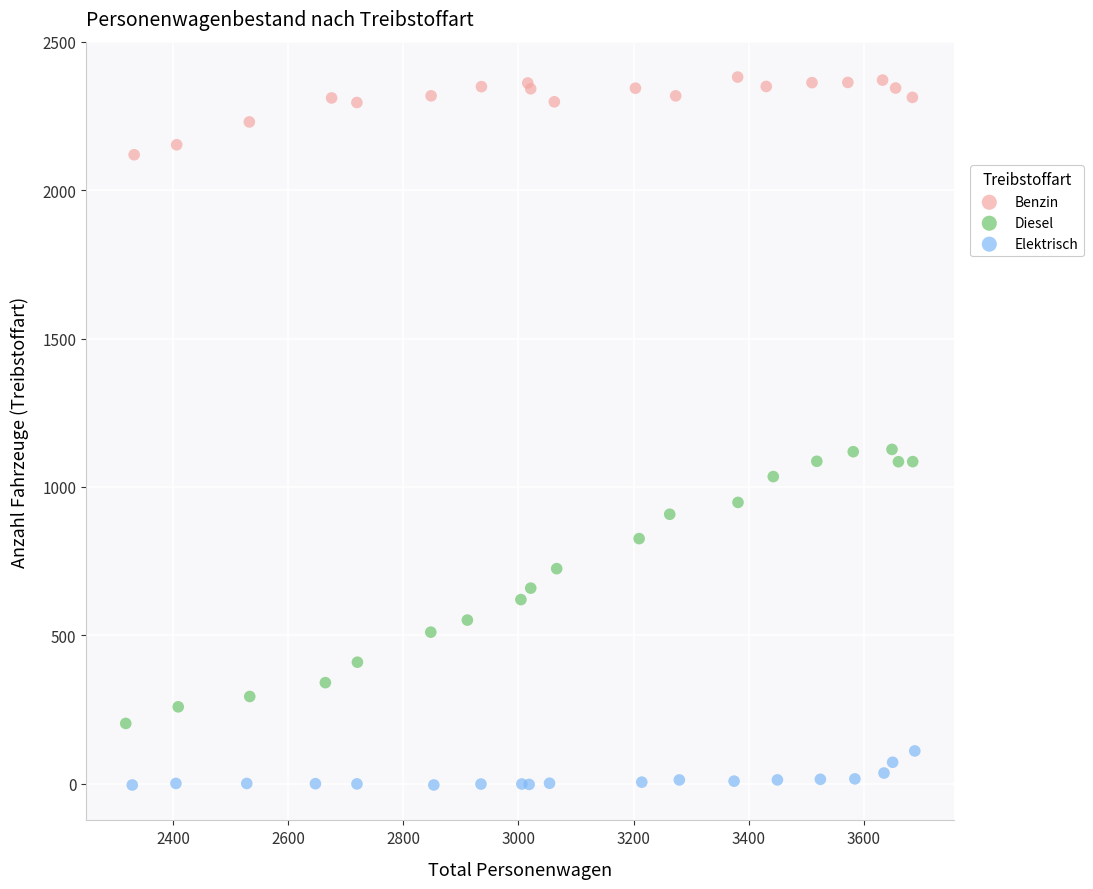

Which series reaches the minimum Y coordinate?

Elektrisch